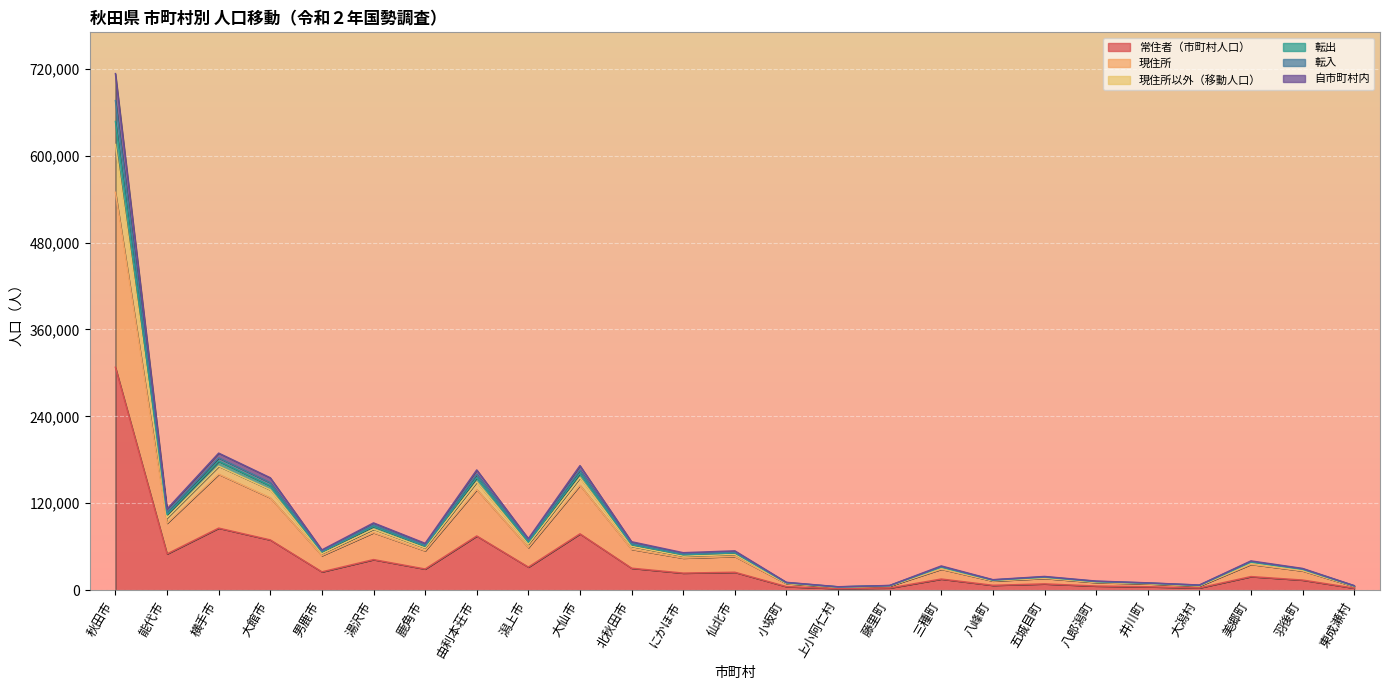

What position from the right is 潟上市?

17